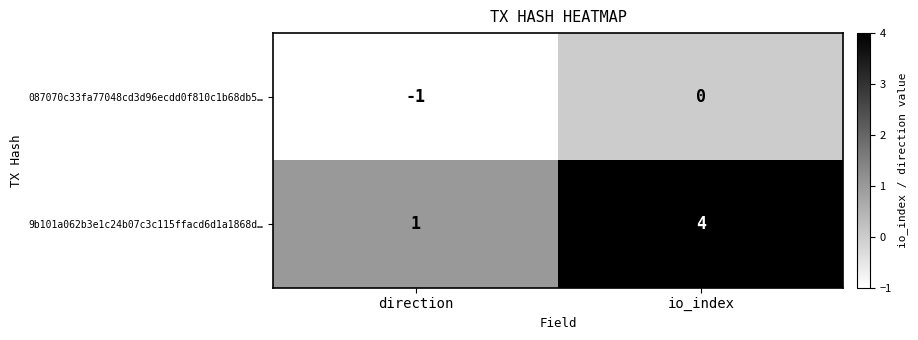

Rank the series by their maximum value, from lowest to highest.

087070c33fa77048cd3d96ecdd0f810c1b68db5…, 9b101a062b3e1c24b07c3c115ffacd6d1a1868d…